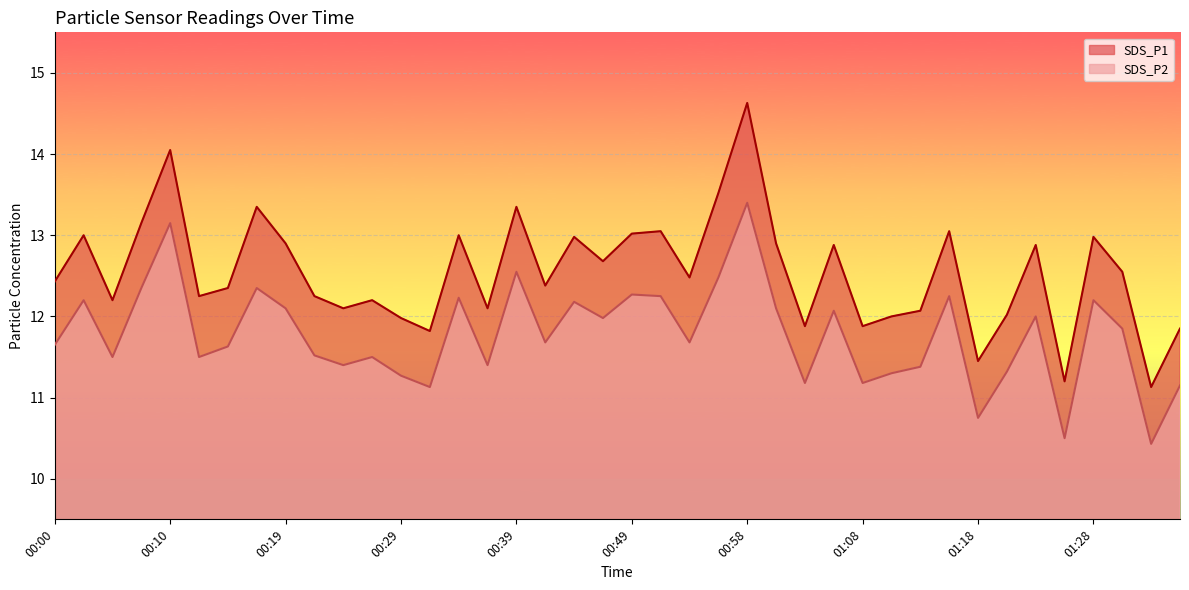

What is the difference between the maximum and minimum values in the SDS_P1 series?

3.5